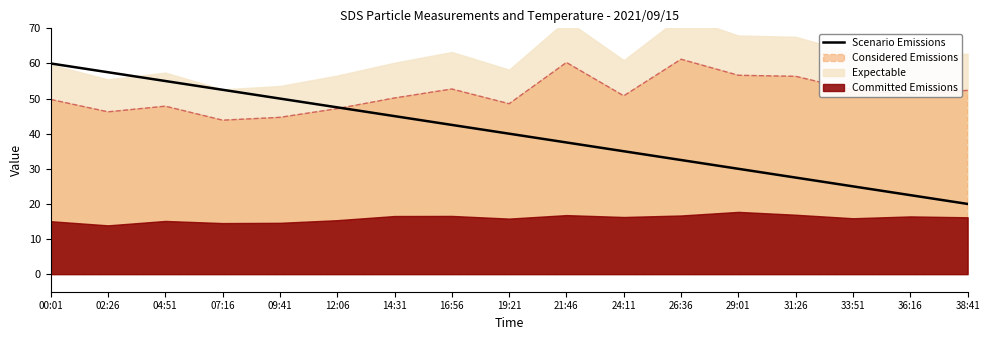

The value at 02:26 is 102.0. True or false?

False